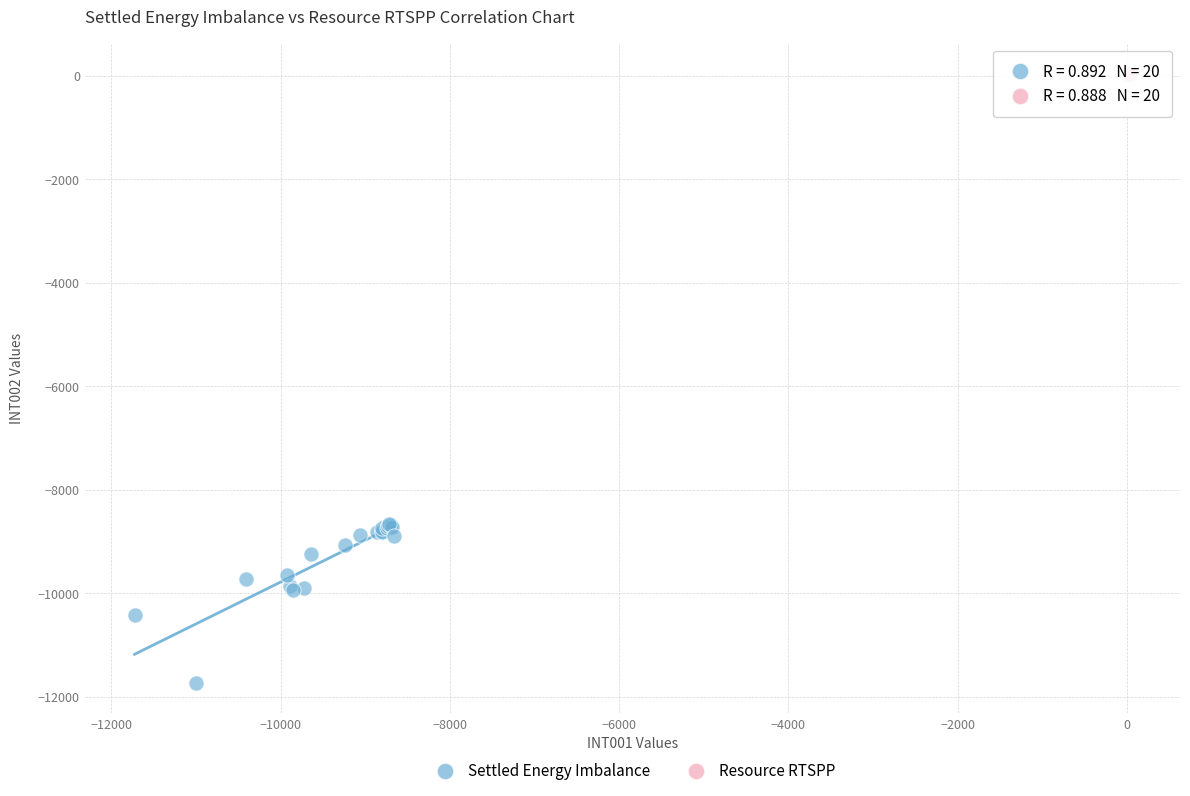

Which series has the widest spread of Y values?

Settled Energy Imbalance